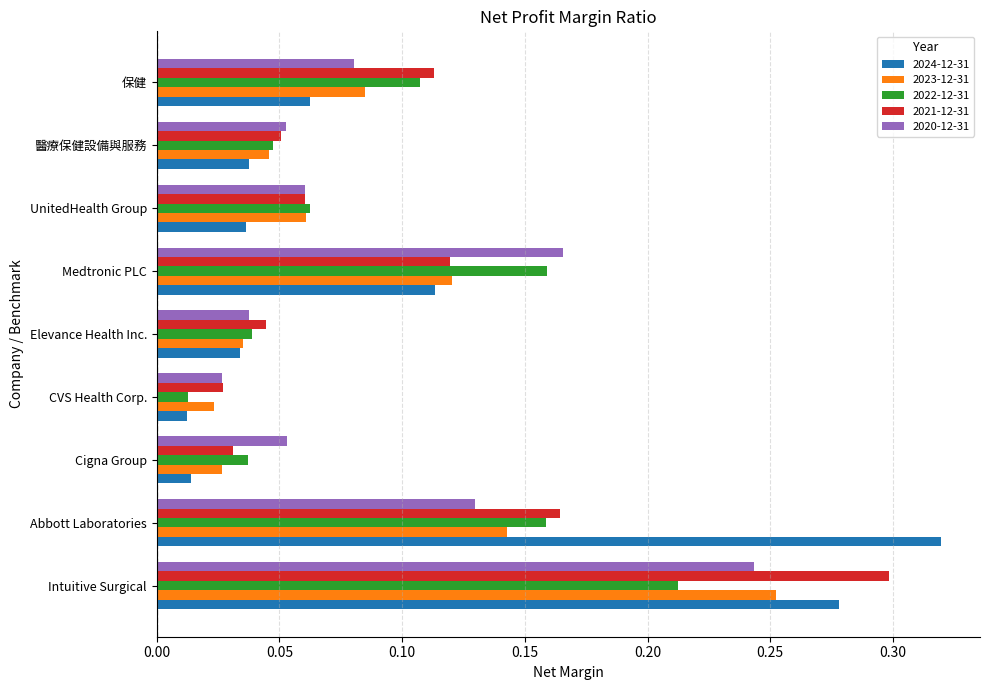

The value of 2022-12-31 at Medtronic PLC is 0.1. True or false?

False